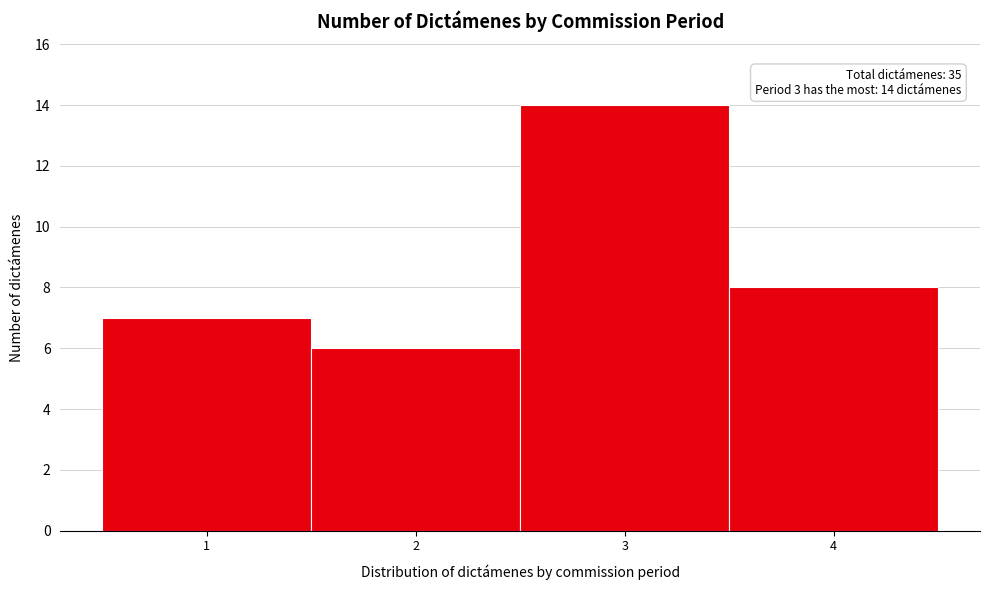

Over which range of the x-axis is the bar tallest?

2.5 to 3.5